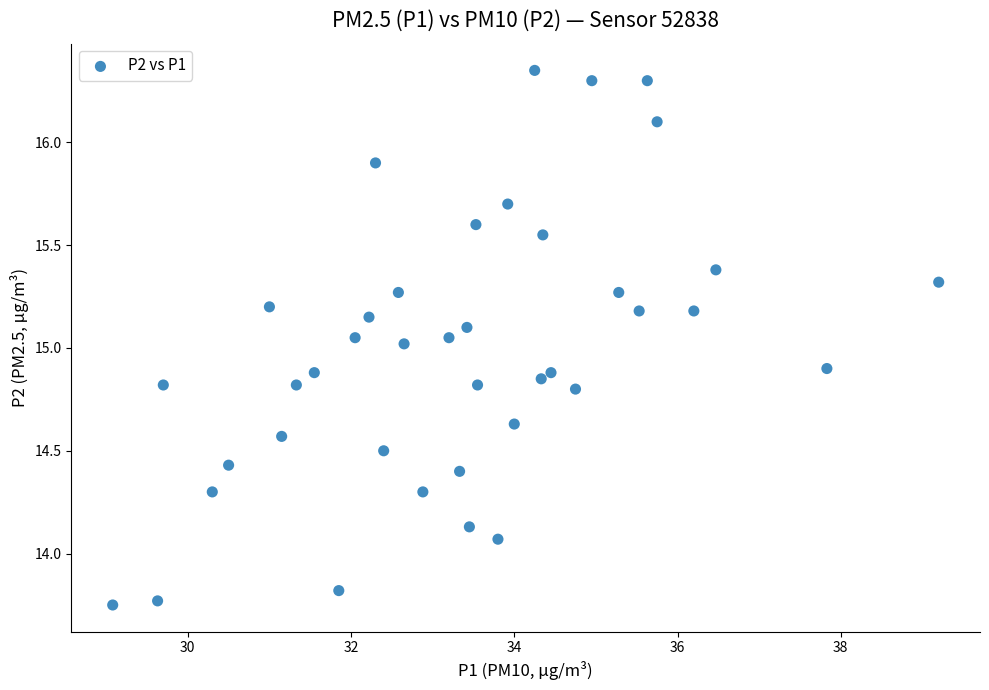

What is the range of X values (max minus min)?

10.1